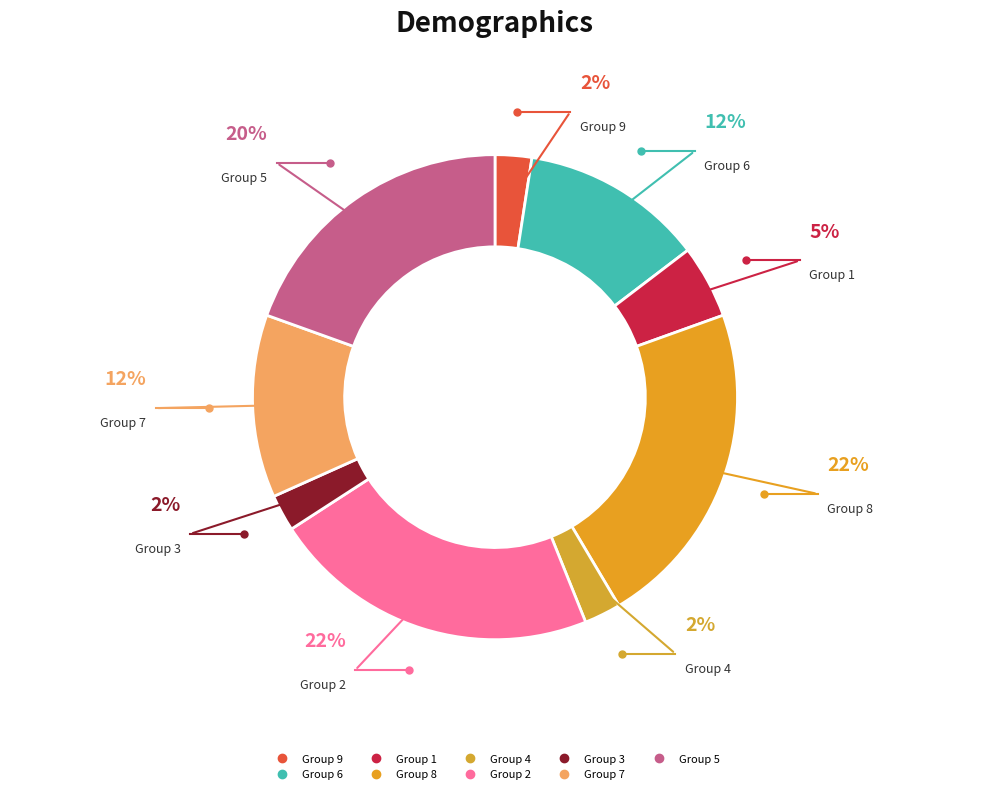

To the nearest percent, what is the average slice percentage?

11%